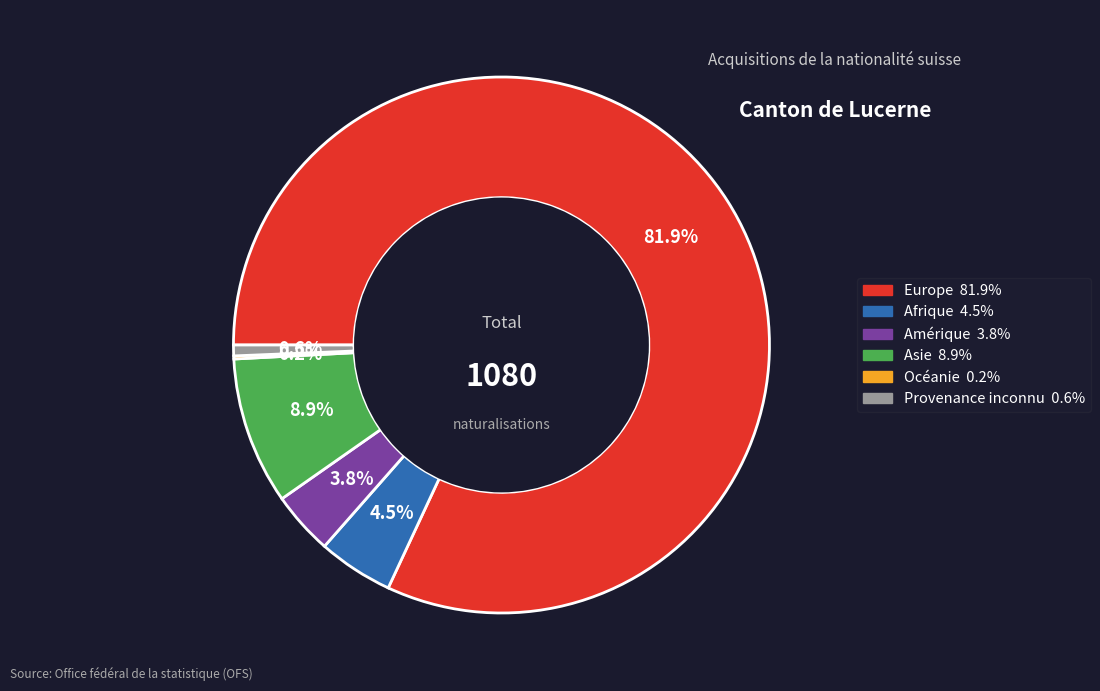

Which category has the biggest portion of the pie?

Europe